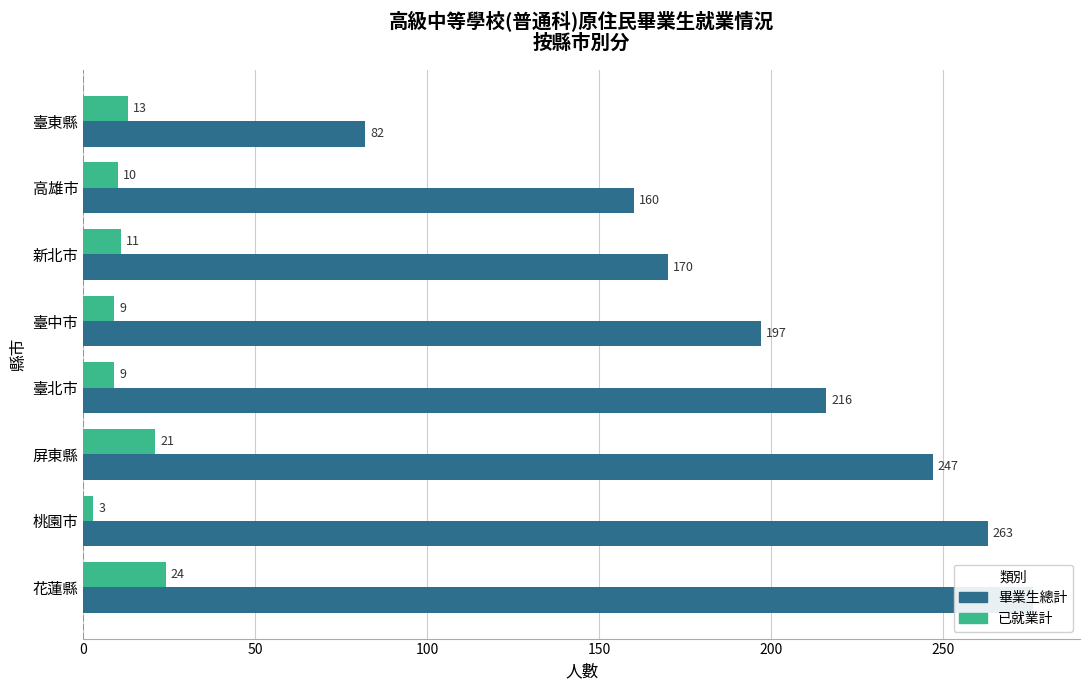

What position from the left is 50?

2